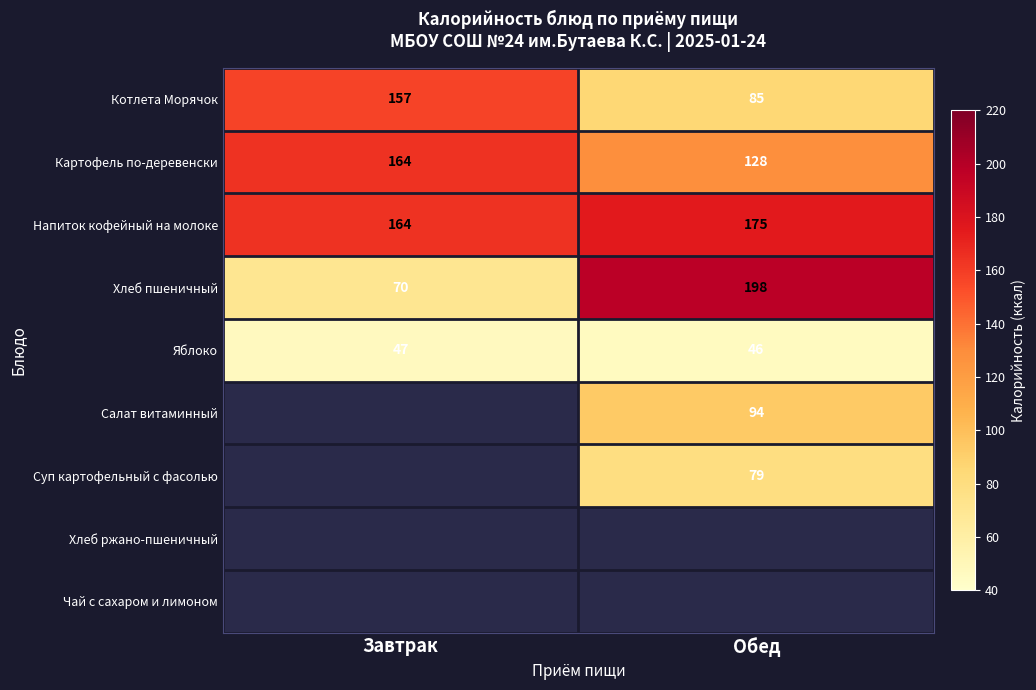

At how many categories does at least one series exceed 61?

2